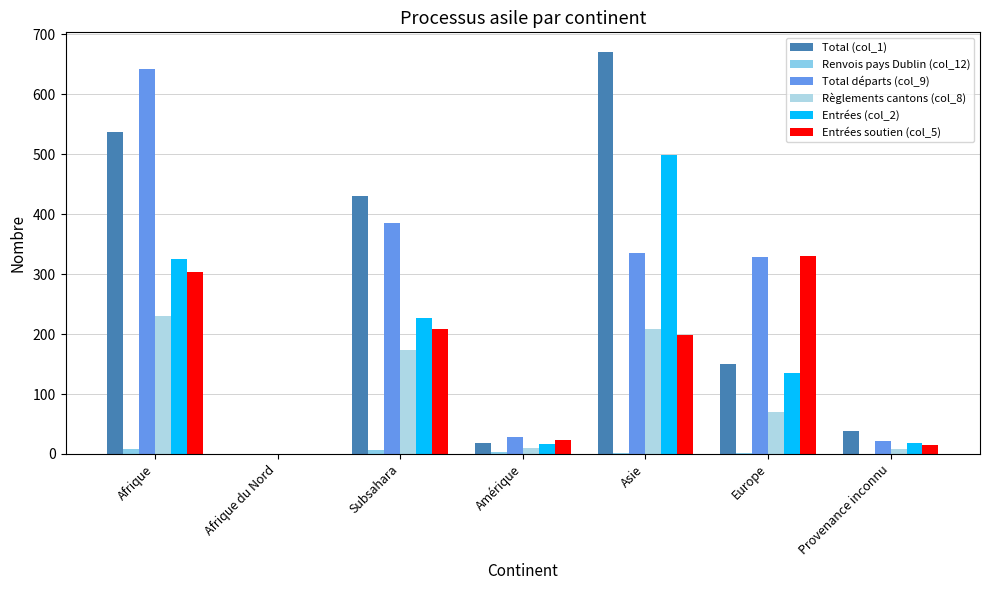

True or false: Entrées (col_2) has a value of 762 at Asie.

False